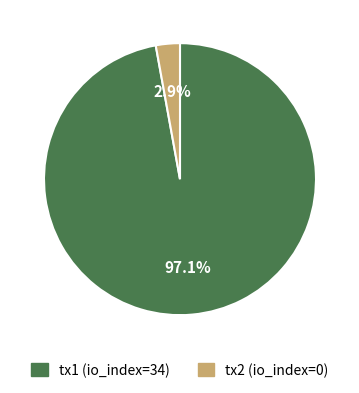

Which category accounts for the majority?

tx1 (io_index=34)